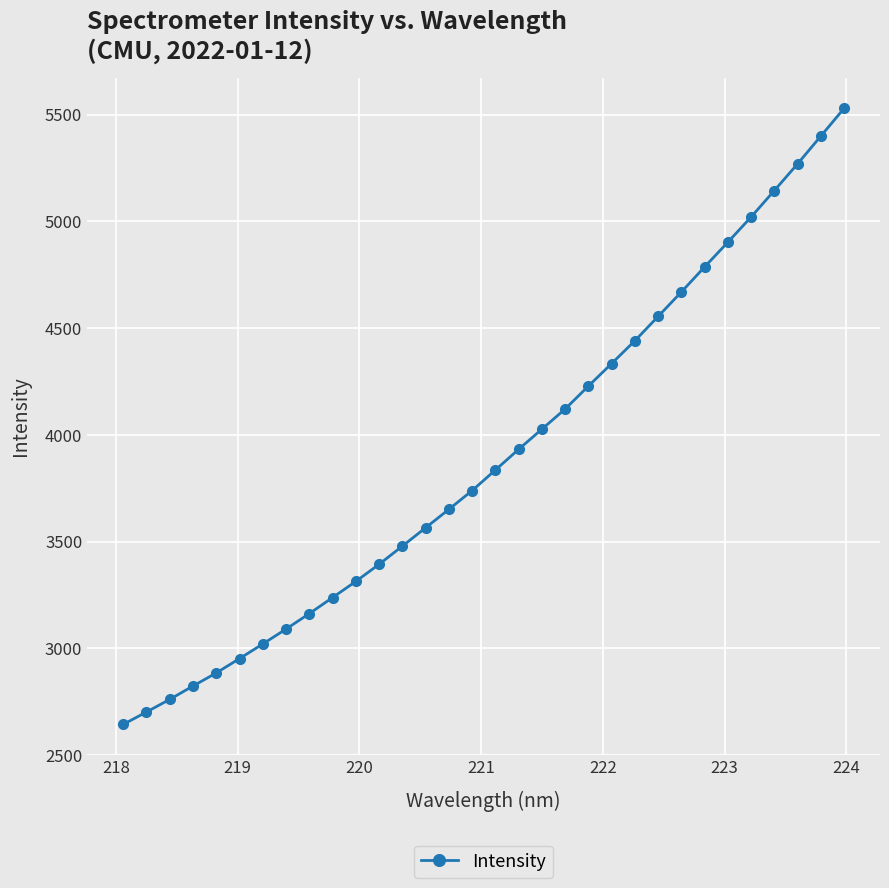

What is the maximum value shown in the chart?

5528.5